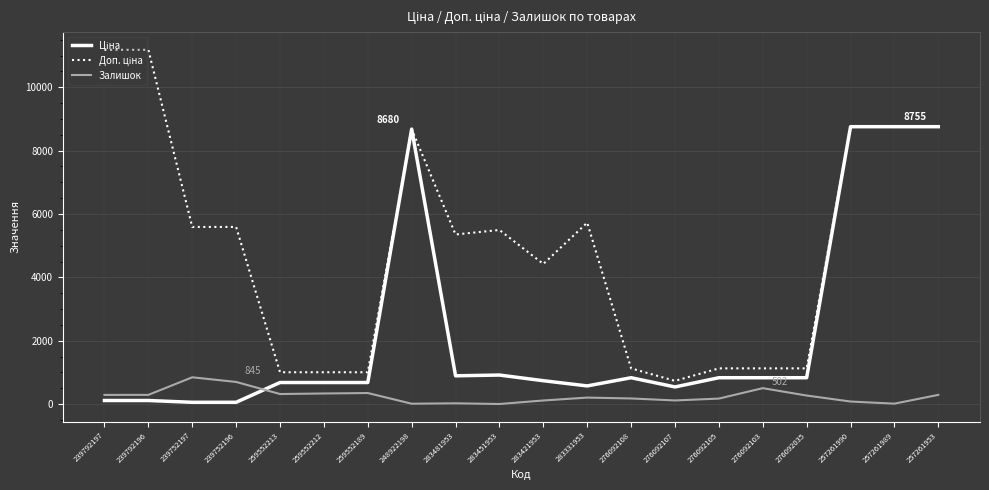

What is the greatest value displayed?

11182.0